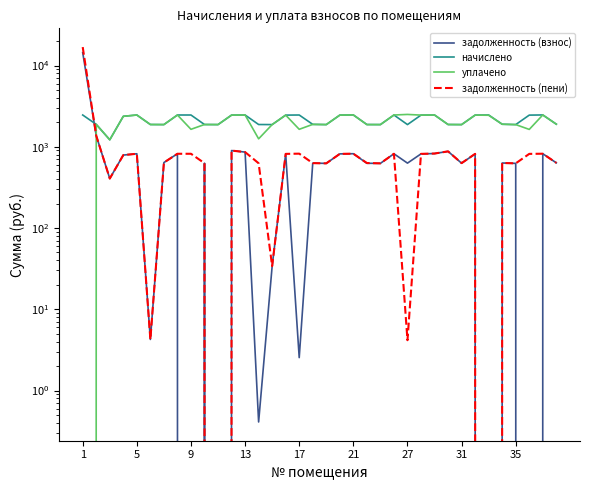

What is the difference between the maximum and minimum values in the уплачено series?

2498.9